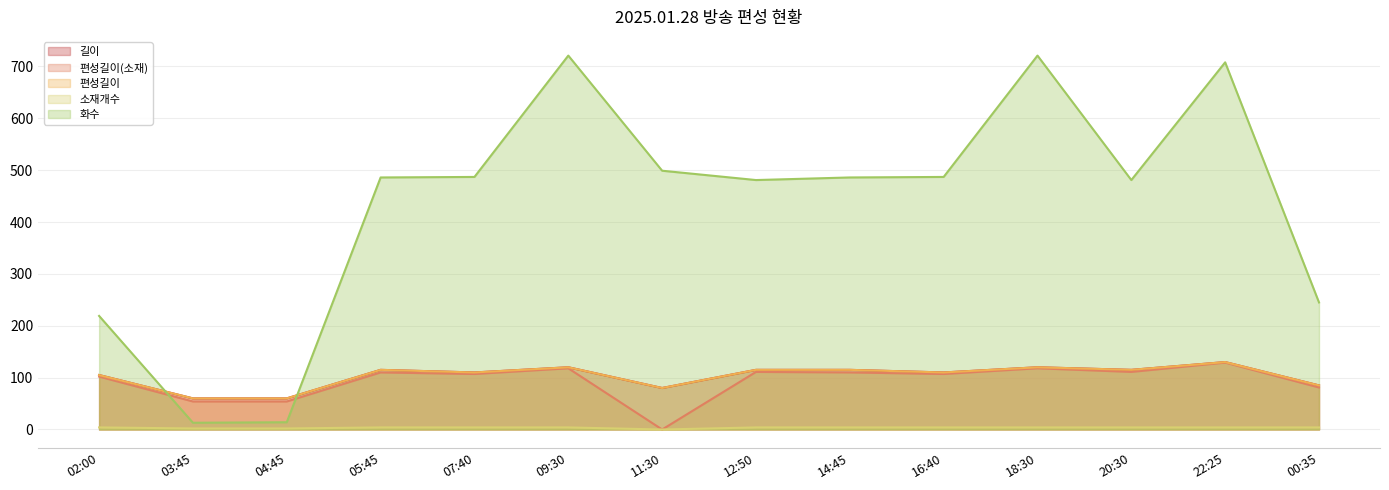

Count the number of categories in the chart.

14